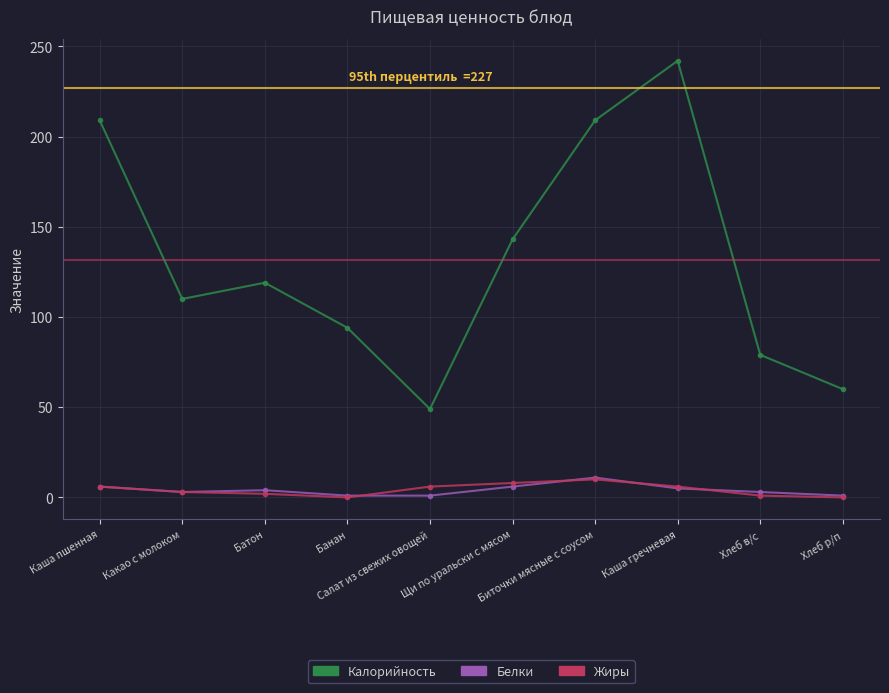

What is the maximum value shown in the chart?

242